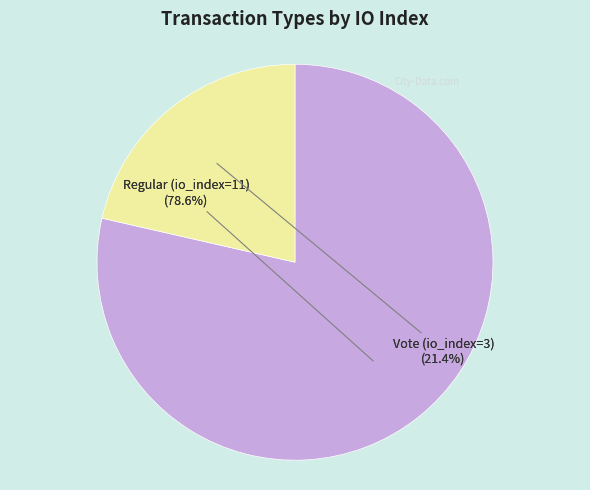

Count the number of slices in the pie.

2